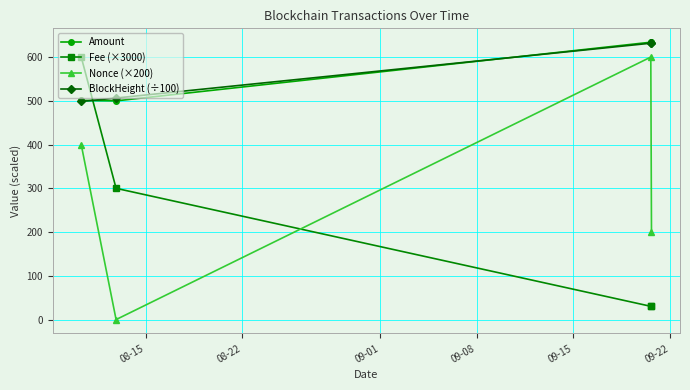

Which series has the widest spread of values?

Nonce (×200)